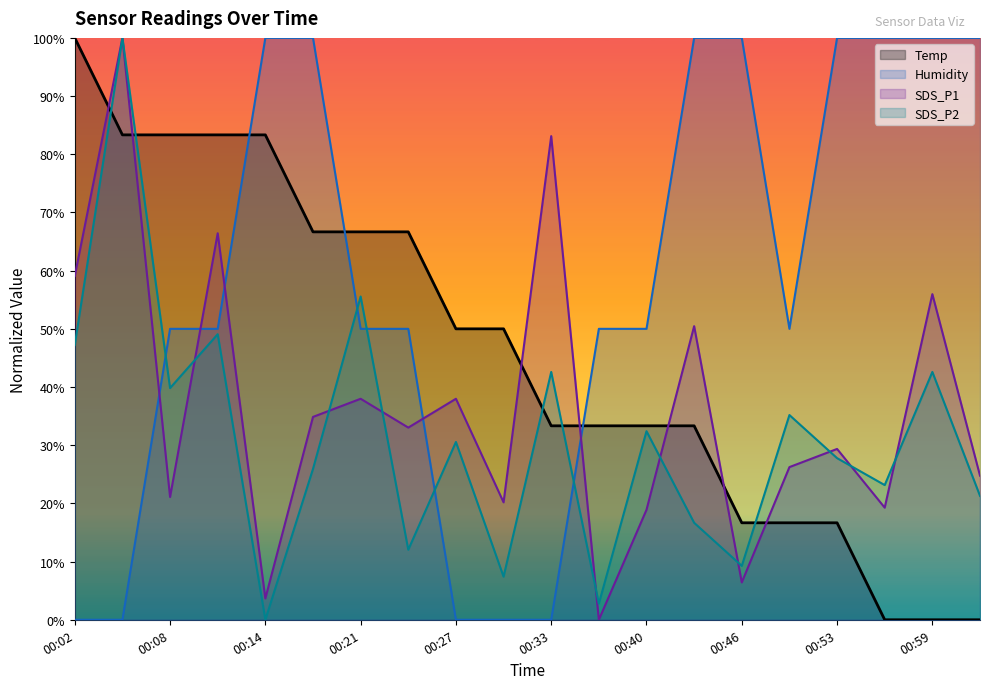

Between which two adjacent categories do Temp and SDS_P2 first intersect?

00:02 and 00:05